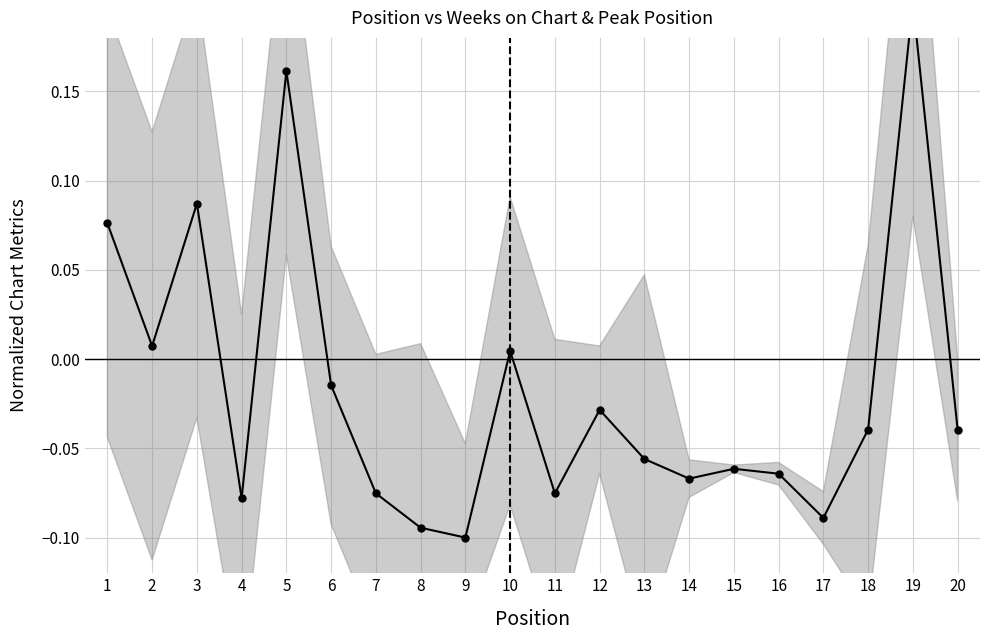

Which series ends up on top after the final intersection of Peak Position (normalized) and Weeks on Chart (normalized)?

Weeks on Chart (normalized)